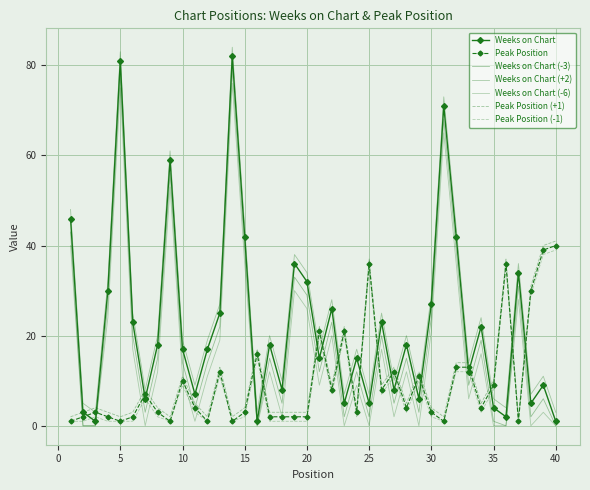

What is the average value of the Peak Position series?

10